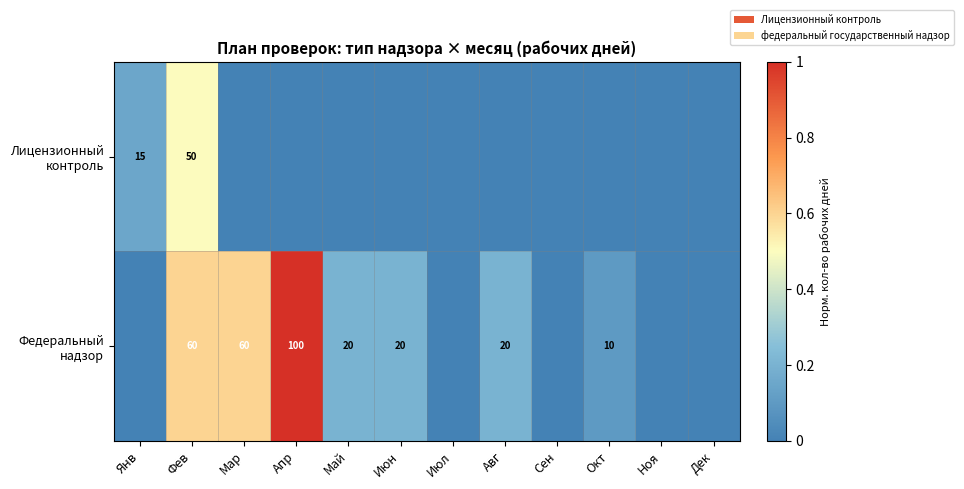

What is the difference between the Федеральный надзор values at Май and Фев?

0.4